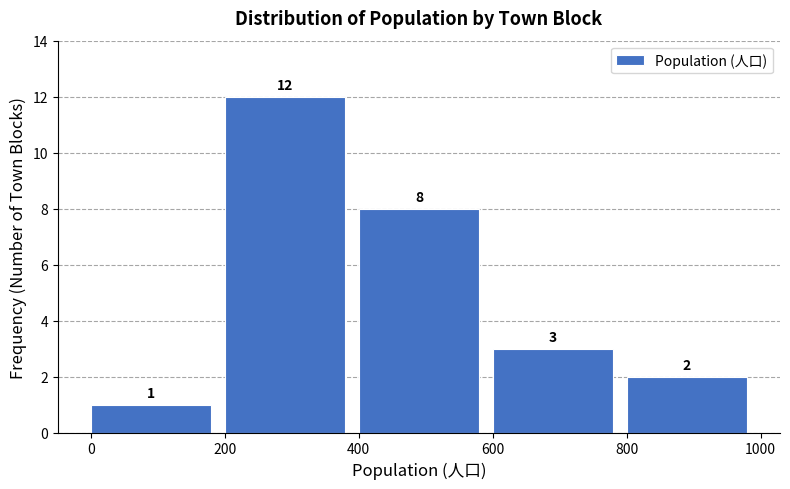

Over which range of the x-axis is the bar tallest?

200 to 400